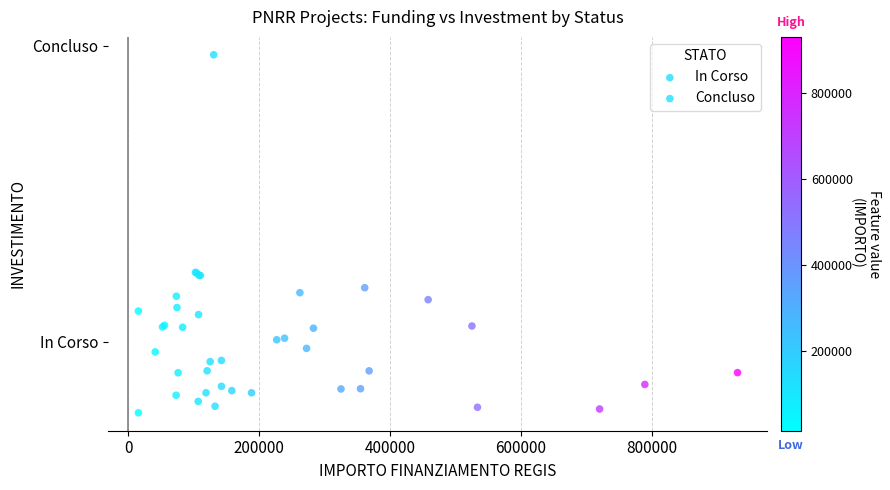

What are all the series names shown in the legend?

In Corso, Concluso